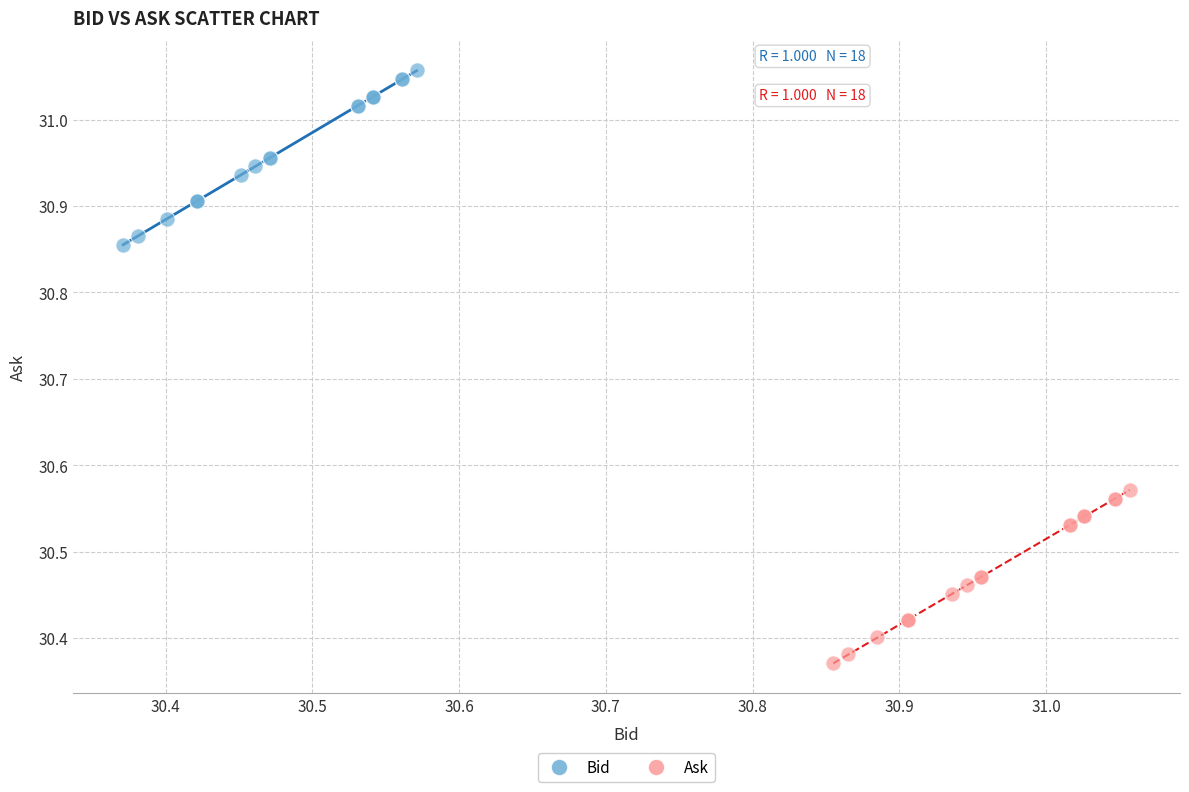

Which series has the widest spread of Y values?

Bid